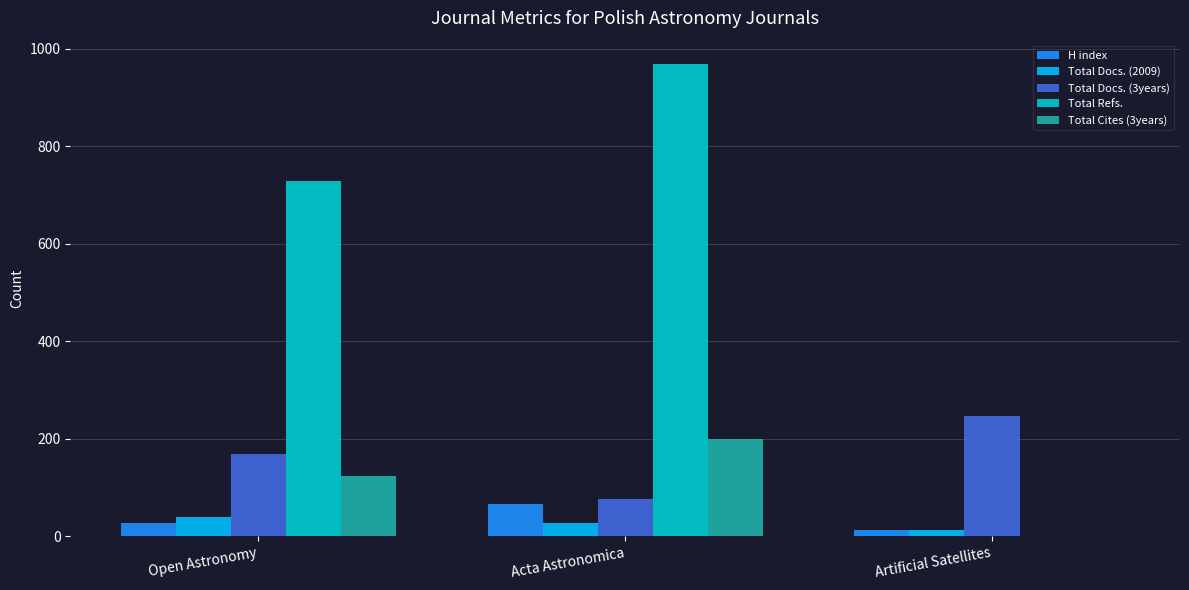

What is the total value across all series at Acta Astronomica?

1337